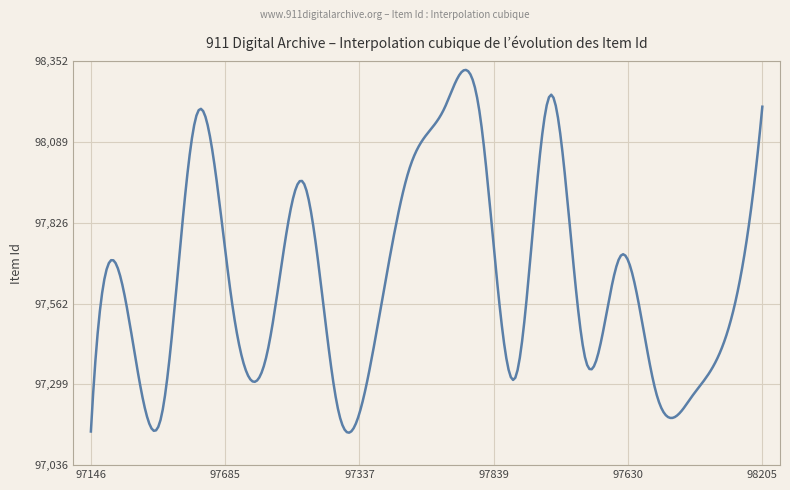

What is the maximum value shown in the chart?

98325.0